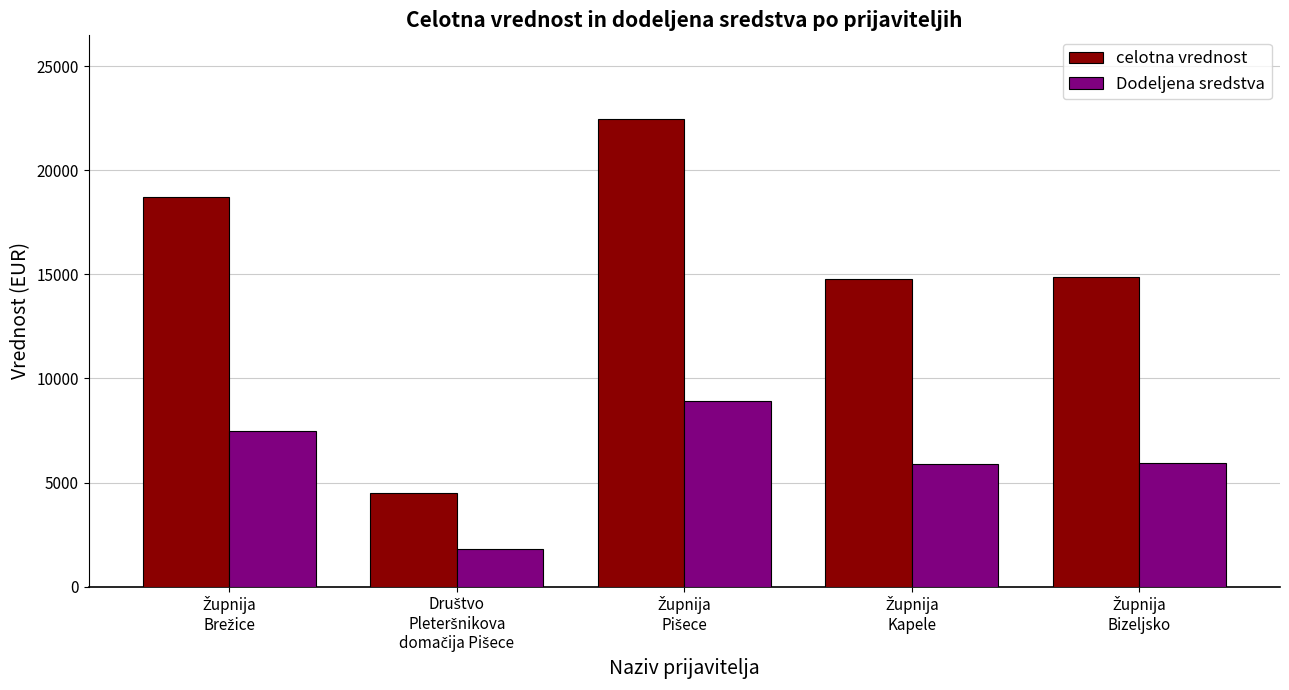

Rank the series by their maximum value, from lowest to highest.

Dodeljena sredstva, celotna vrednost